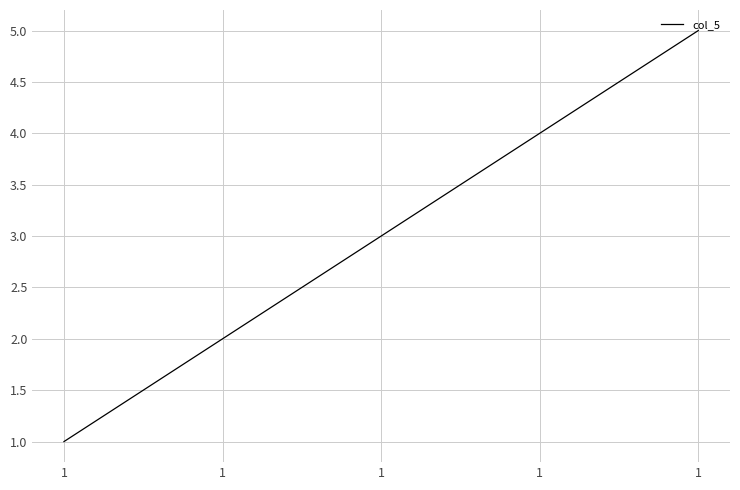

How many values are between 2 and 4?

3